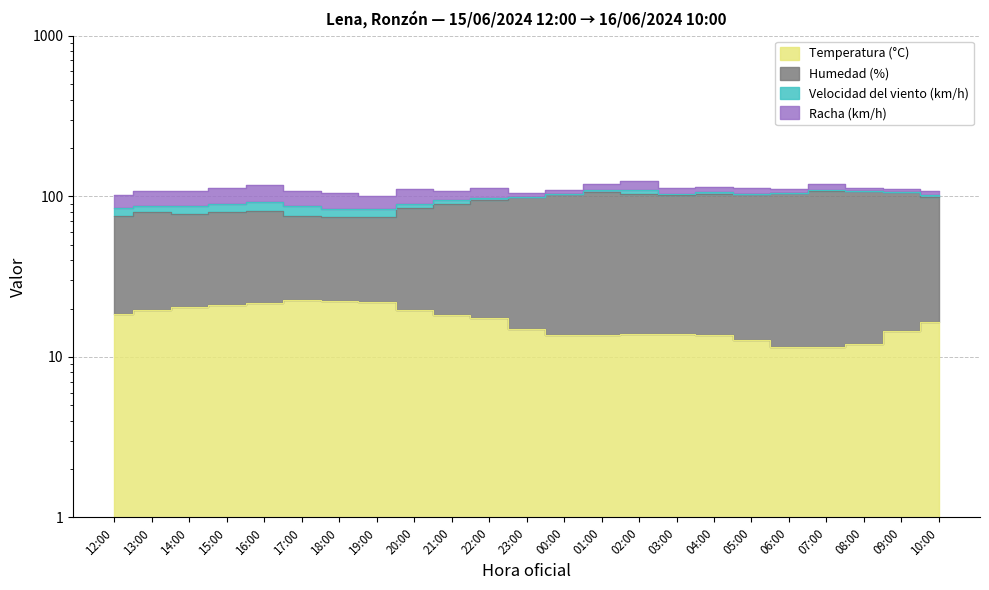

Where does the Temperatura (°C) series first go above 16?

12:00